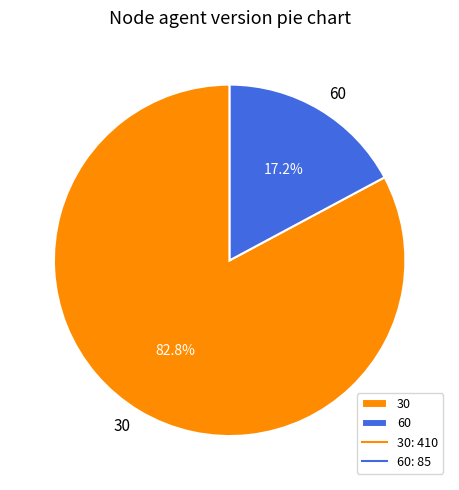

Approximately how many times larger is the value at 60 compared to 30?

0.2